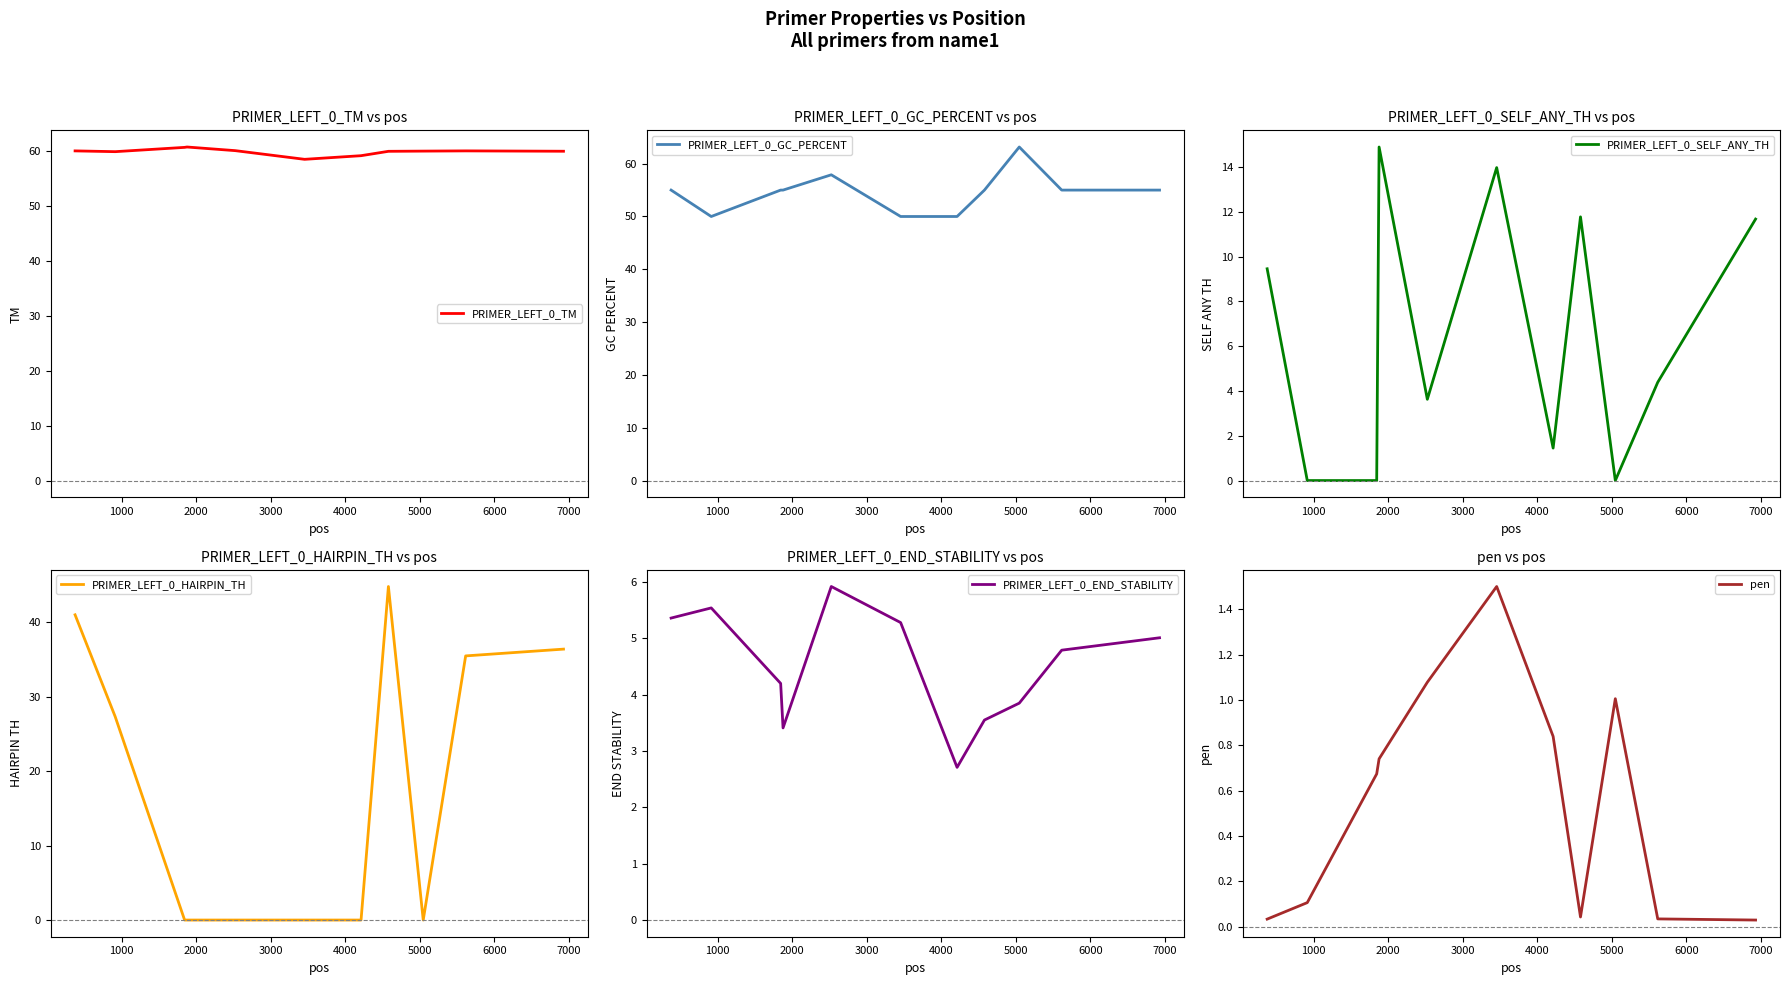

What is the value of the PRIMER_LEFT_0_END_STABILITY point at the 9th from the left?

3.9